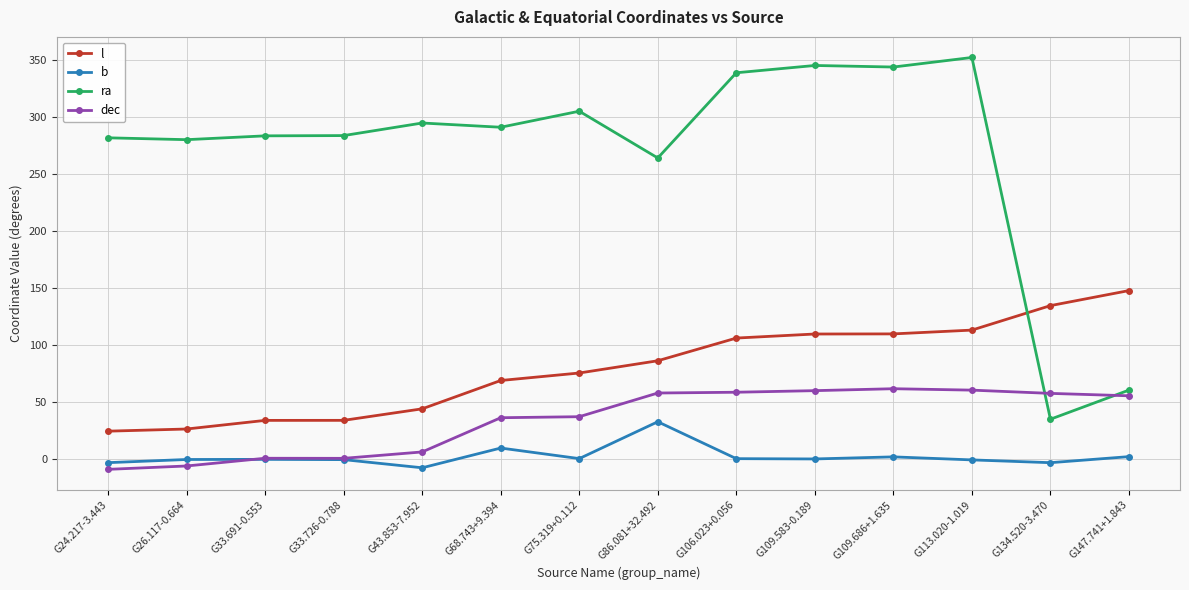

Which series has the largest total across all categories?

ra